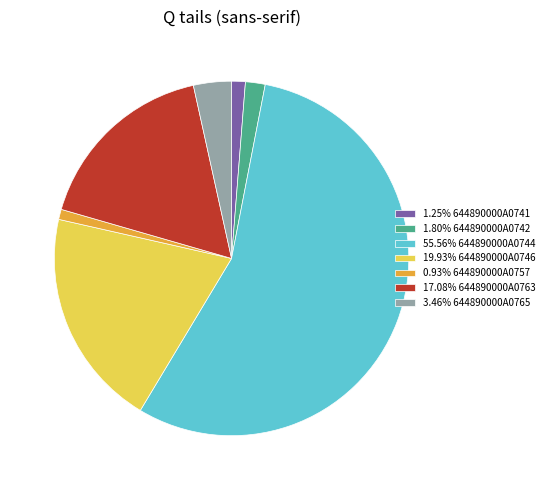

Do 3.46% 644890000A0765 and 19.93% 644890000A0746 together represent more than half of the pie?

No